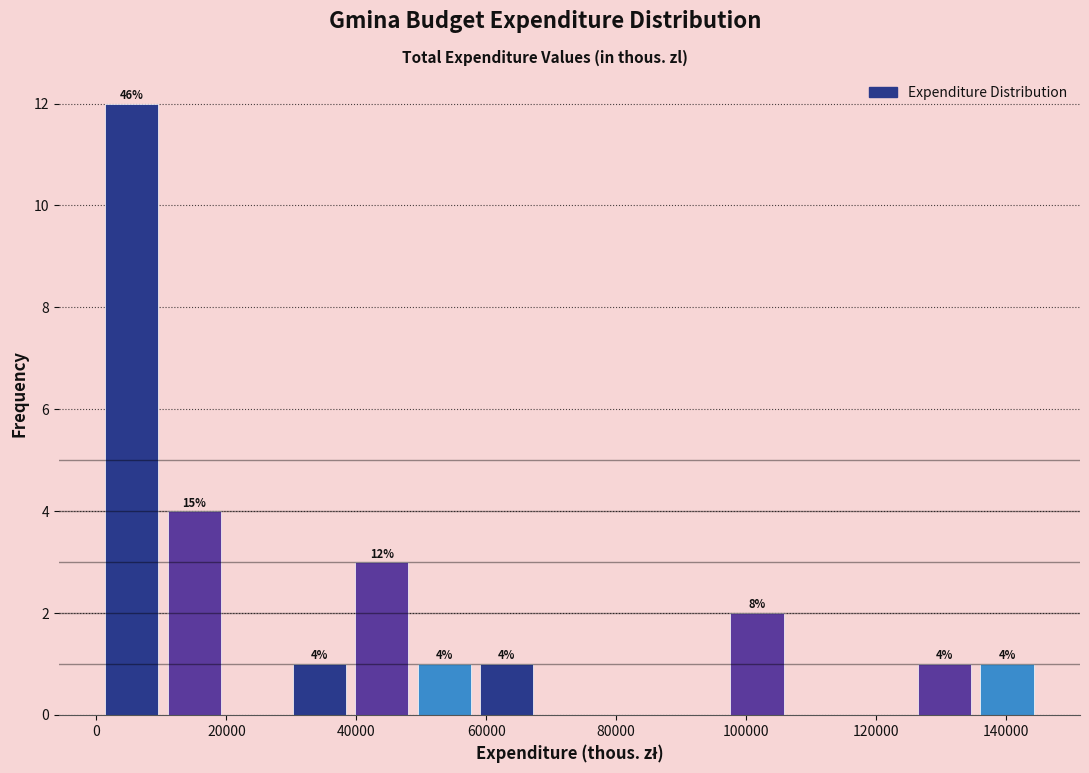

Over which range of the x-axis is the bar tallest?

0 to 10000